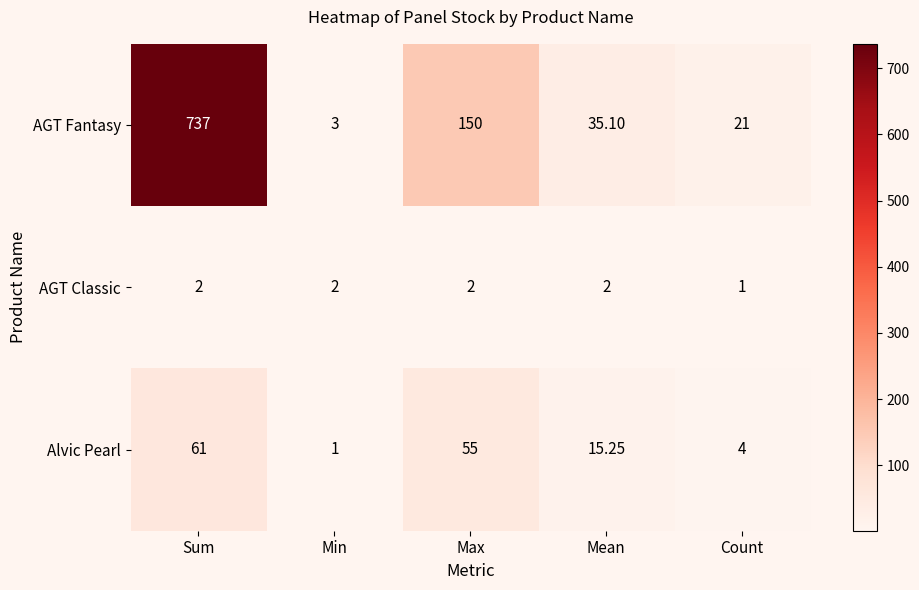

What is the minimum value shown in the chart?

1.0